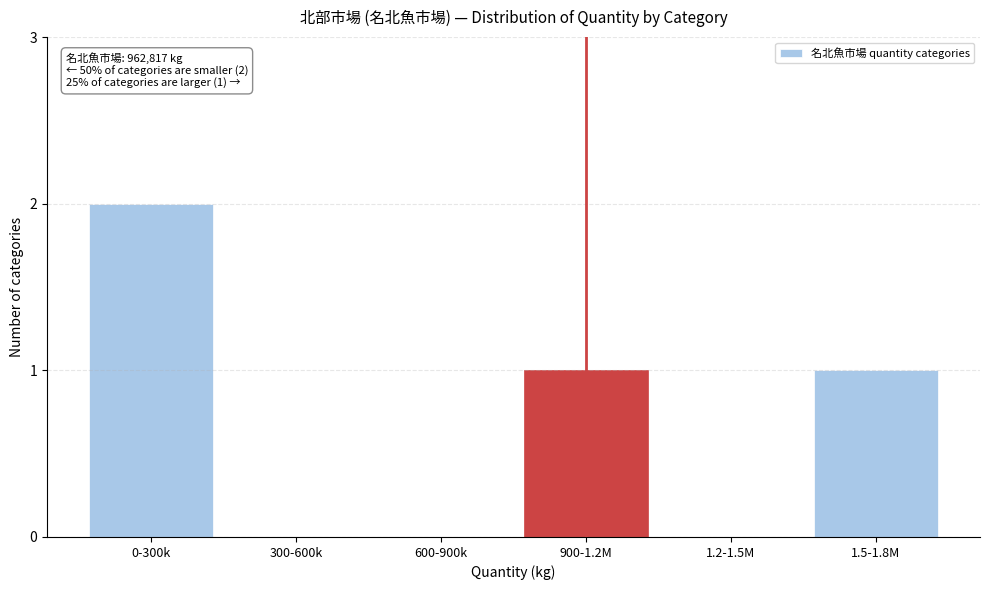

Reading left to right, extract all data points from this chart.

0-300k=2	300-600k=0	600-900k=0	900-1.2M=1	1.2-1.5M=0	1.5-1.8M=1